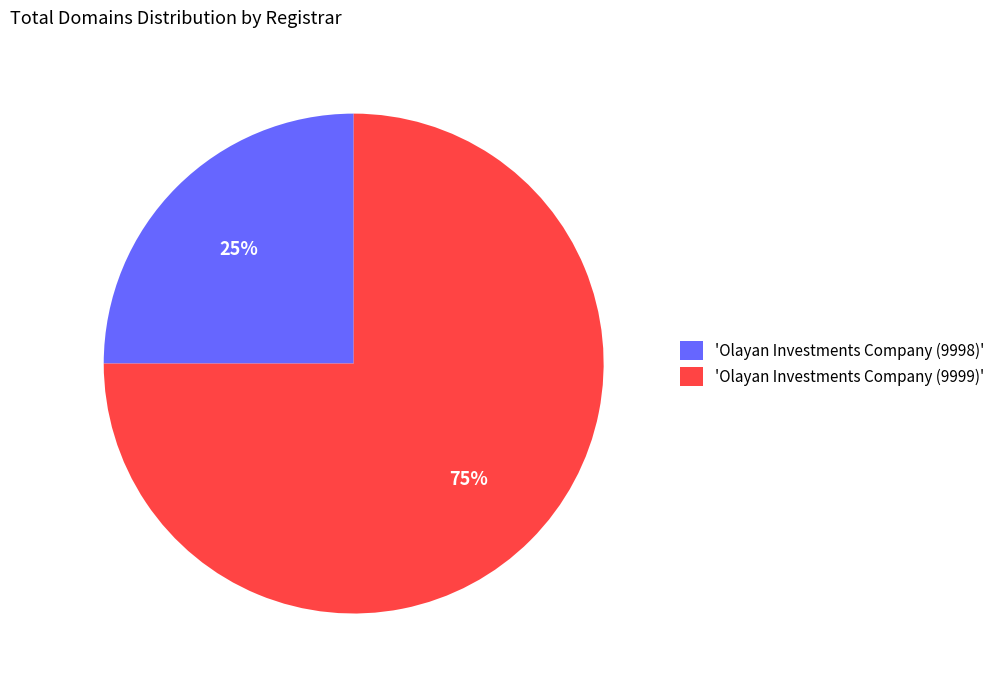

True or false: 'Olayan Investments Company (9999)' accounts for 75% of the total.

True